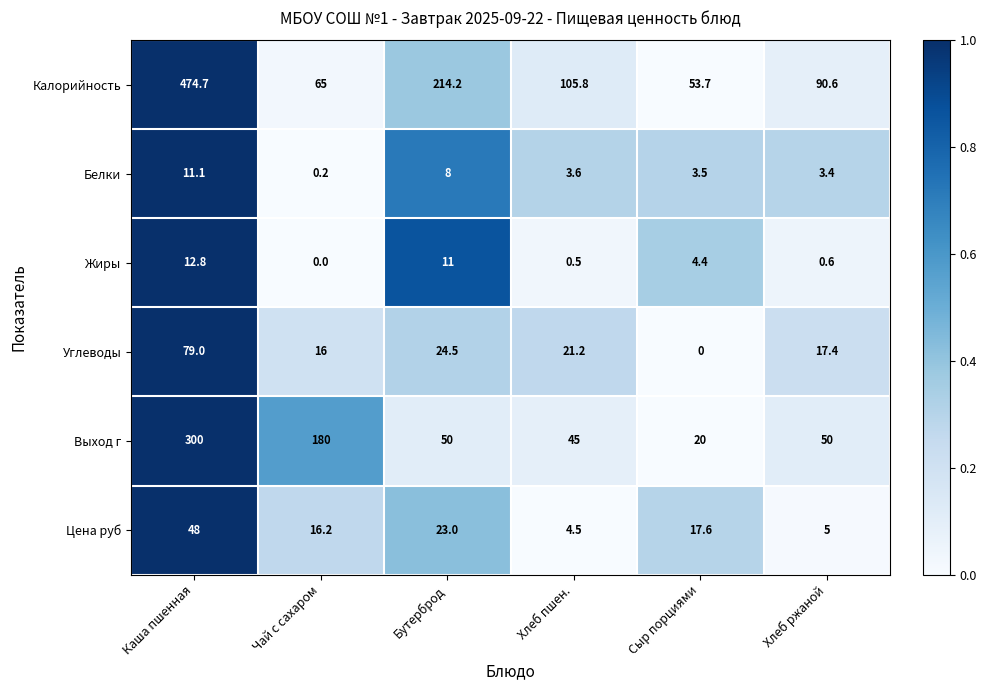

At which category does the chart reach its peak across all series?

Каша пшенная